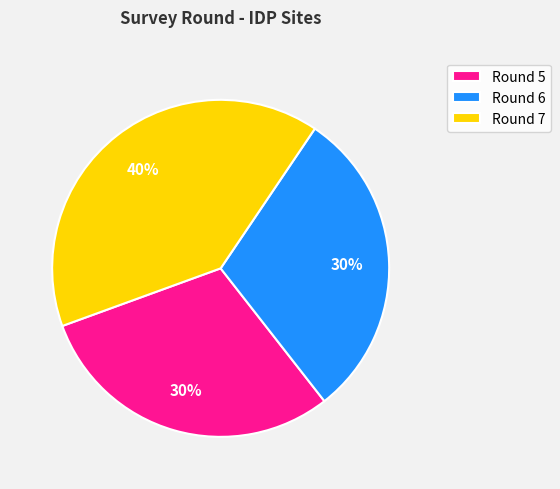

Which has a higher value, Round 6 or Round 7?

Round 7